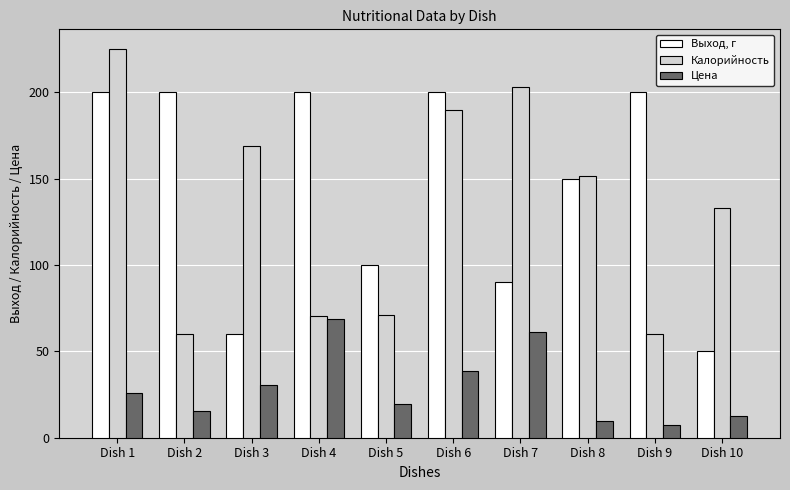

Is it true that Калорийность equals 292.9 at Dish 3?

False